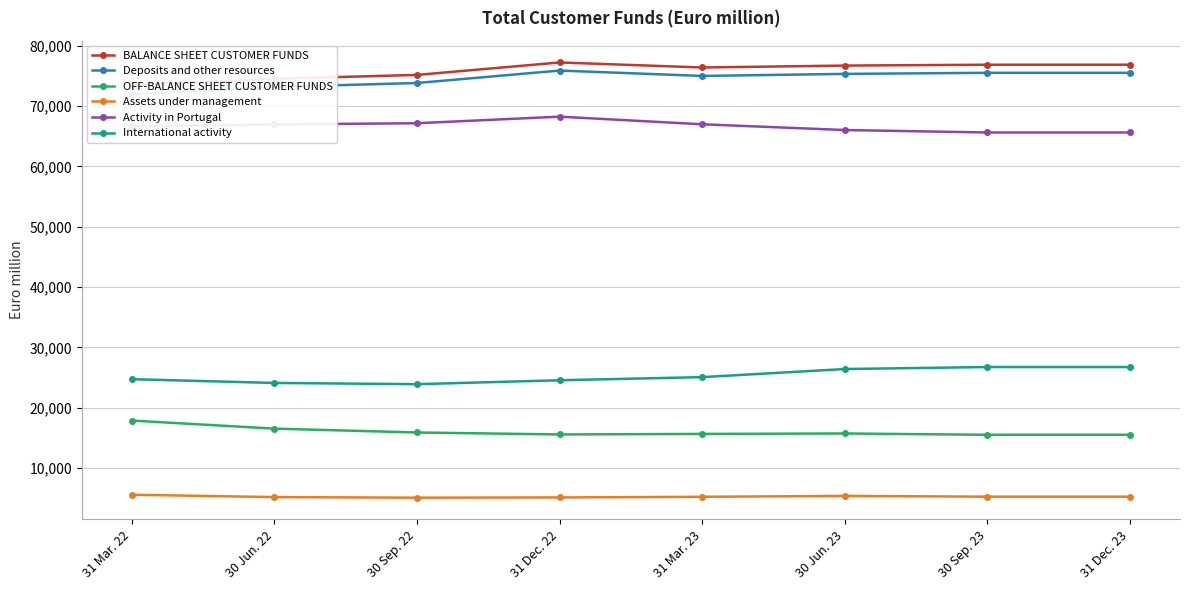

How many lines are shown in the chart?

6